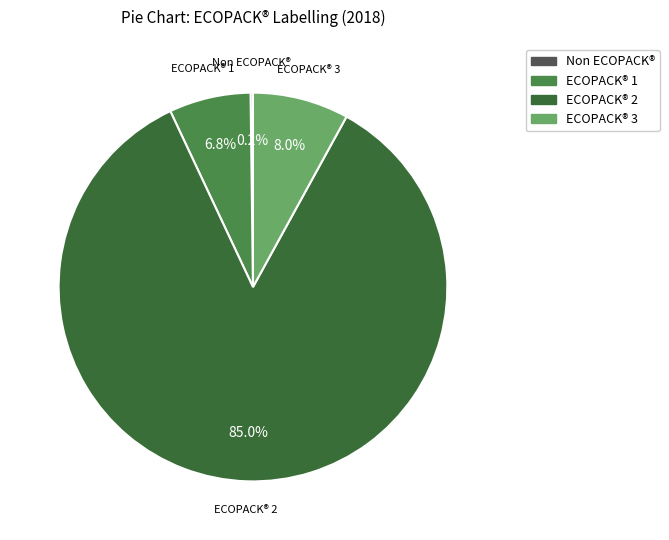

Which category has the biggest portion of the pie?

ECOPACK® 2